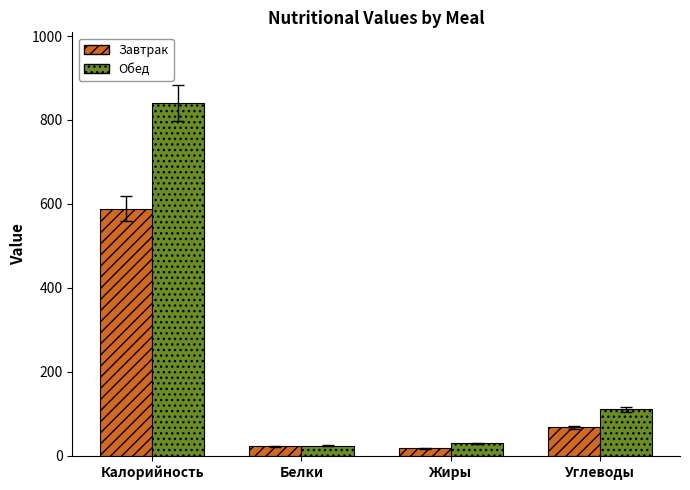

Which series has the widest spread of values?

Обед